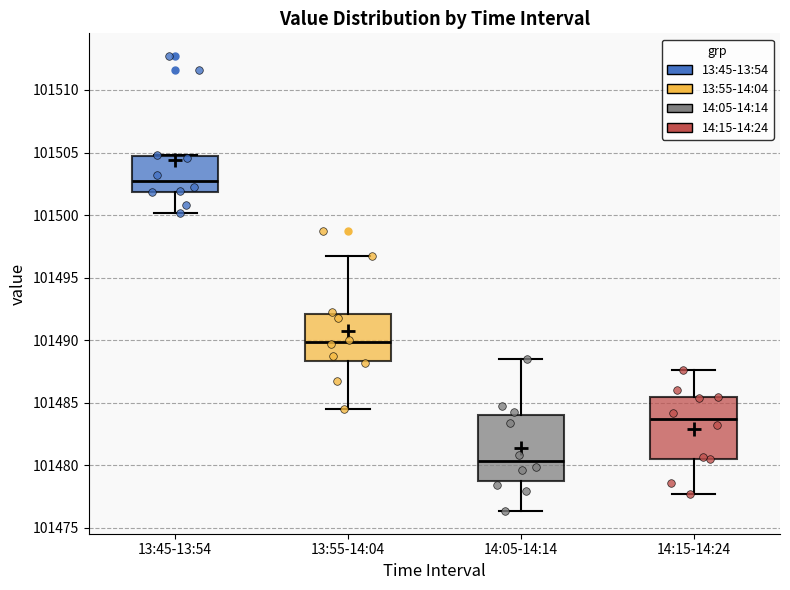

Reading left to right, read every box against the y-axis: the position of its median line, the range the box covers, and the ends of its whiskers. The values are not printed on the chart, so give them approximately, as read against the axis.

13:45-13:54: median 101503.0, box 101502.0 to 101504.5, whiskers 101500.0 to 101505.0
13:55-14:04: median 101490.0, box 101488.5 to 101492.0, whiskers 101484.5 to 101496.5
14:05-14:14: median 101480.5, box 101478.5 to 101484.0, whiskers 101476.5 to 101488.5
14:15-14:24: median 101483.5, box 101480.5 to 101485.5, whiskers 101477.5 to 101487.5